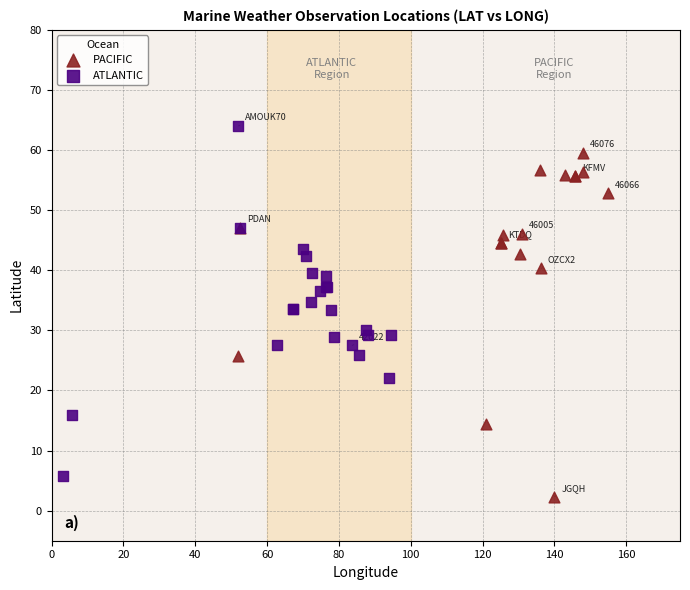

Which series reaches the maximum Y coordinate?

ATLANTIC